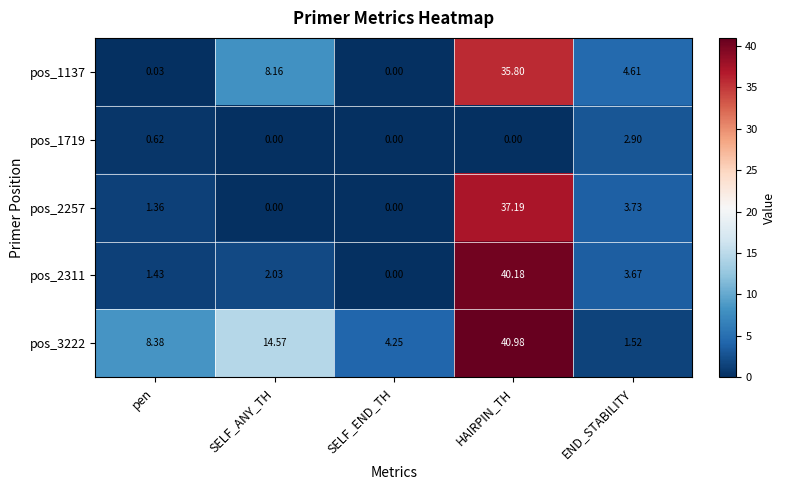

Is the value of pos_3222 at SELF_ANY_TH greater than the value of pos_2257 at SELF_END_TH?

Yes